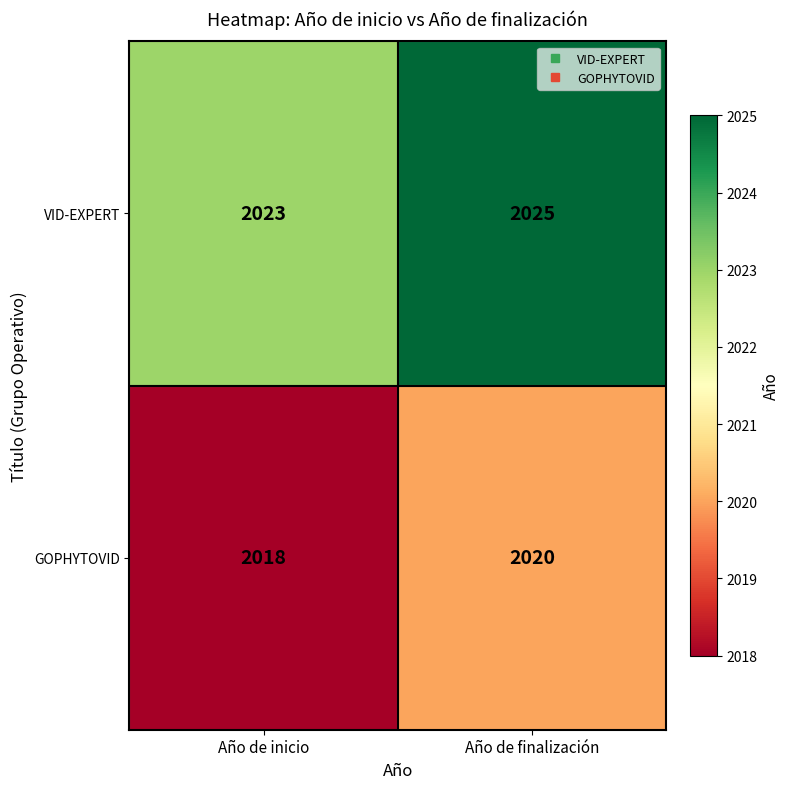

At how many categories does at least one series exceed 2019?

2